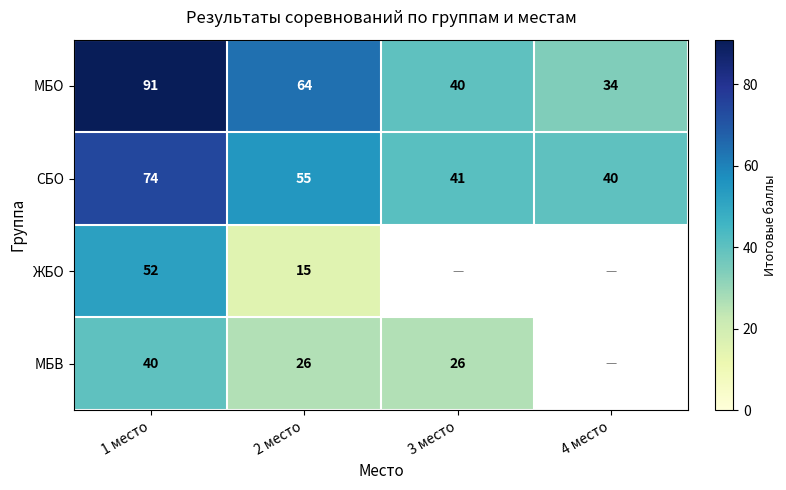

What is the spread (max minus min) of values at 1 место?

51